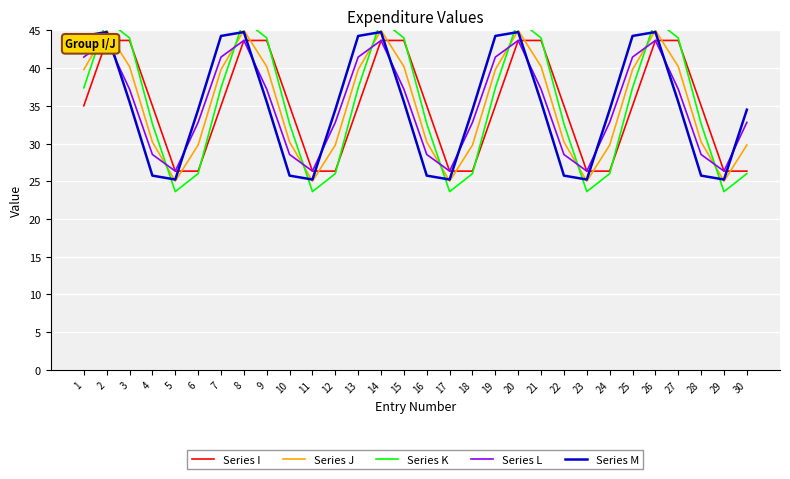

List the labels in order of Series I value, largest first.

21, 27, 15, 3, 9, 2, 8, 14, 20, 26, 28, 16, 10, 22, 1, 4, 7, 13, 19, 25, 17, 23, 29, 11, 5, 6, 12, 18, 24, 30